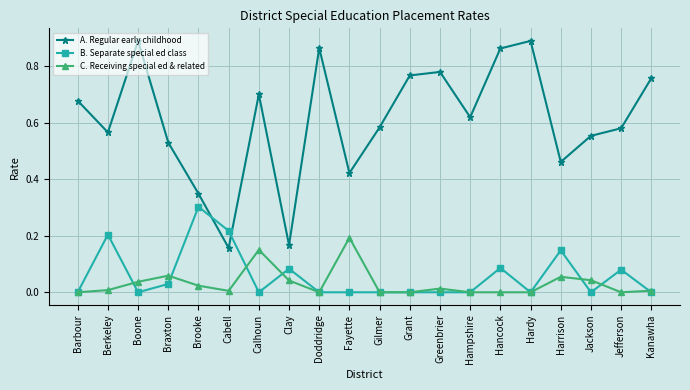

Between Gilmer and Grant, which series saw the biggest shift?

A. Regular early childhood